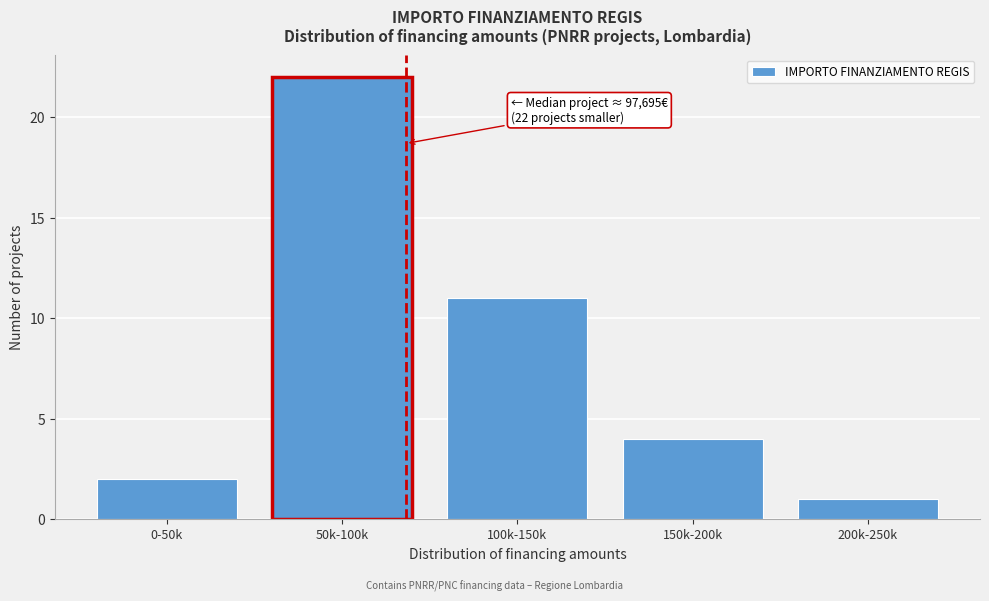

Reading left to right, list all the values displayed in this chart.

0-50k=2	50k-100k=22	100k-150k=11	150k-200k=4	200k-250k=1